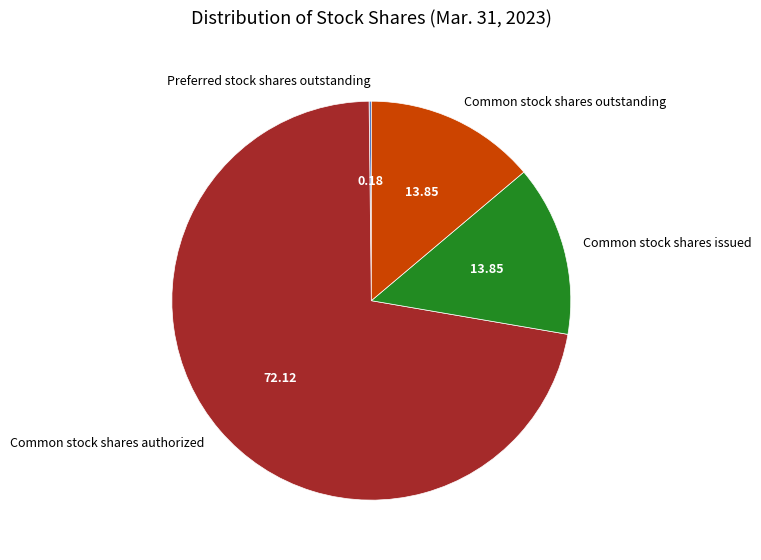

Do Common stock shares authorized and Common stock shares outstanding together represent more than half of the pie?

Yes